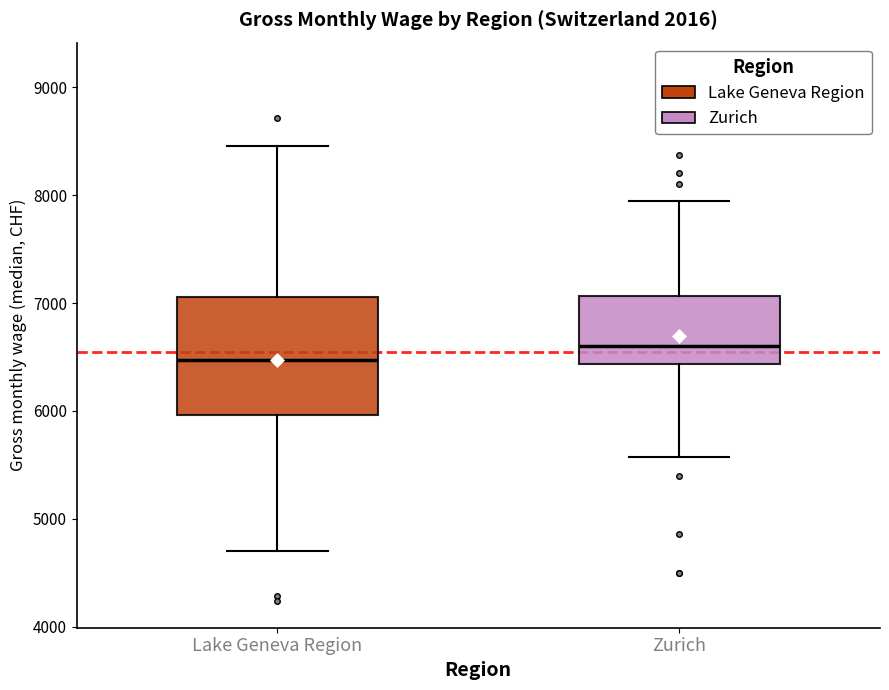

Where is the lower edge of the box for Lake Geneva Region on the y-axis? The values are not printed on the chart, so give them approximately, as read against the axis.

6000